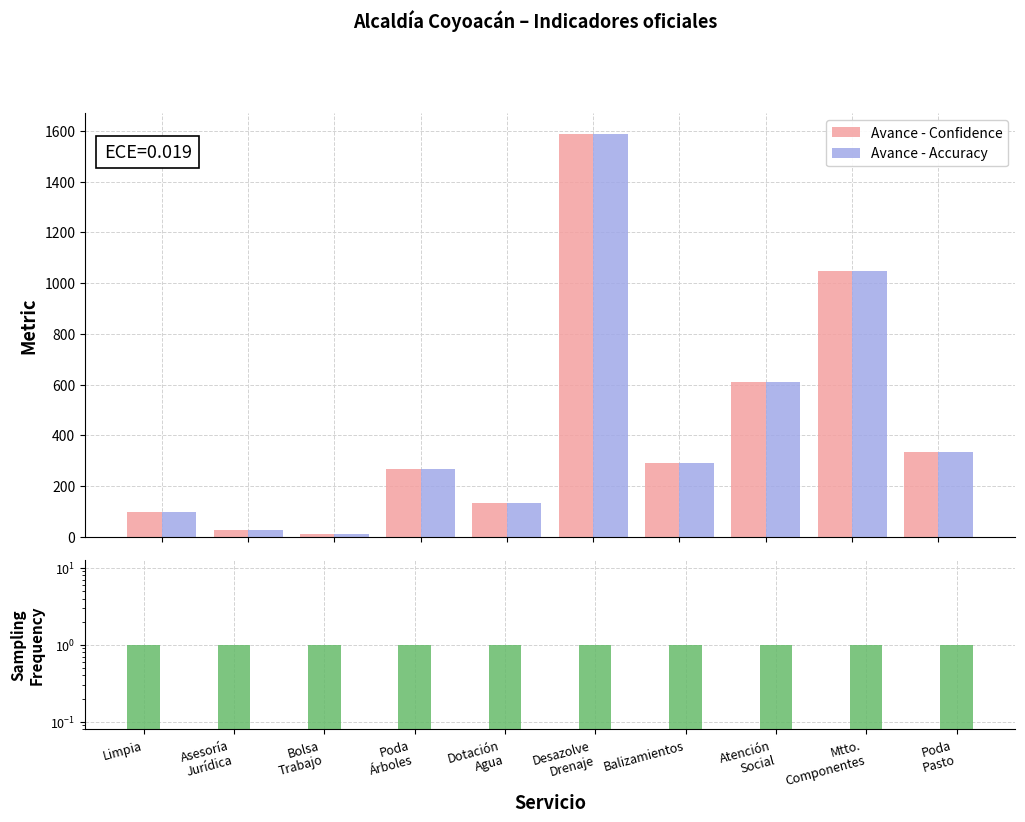

The value of Avance - Confidence at Balizamientos is 97. True or false?

False